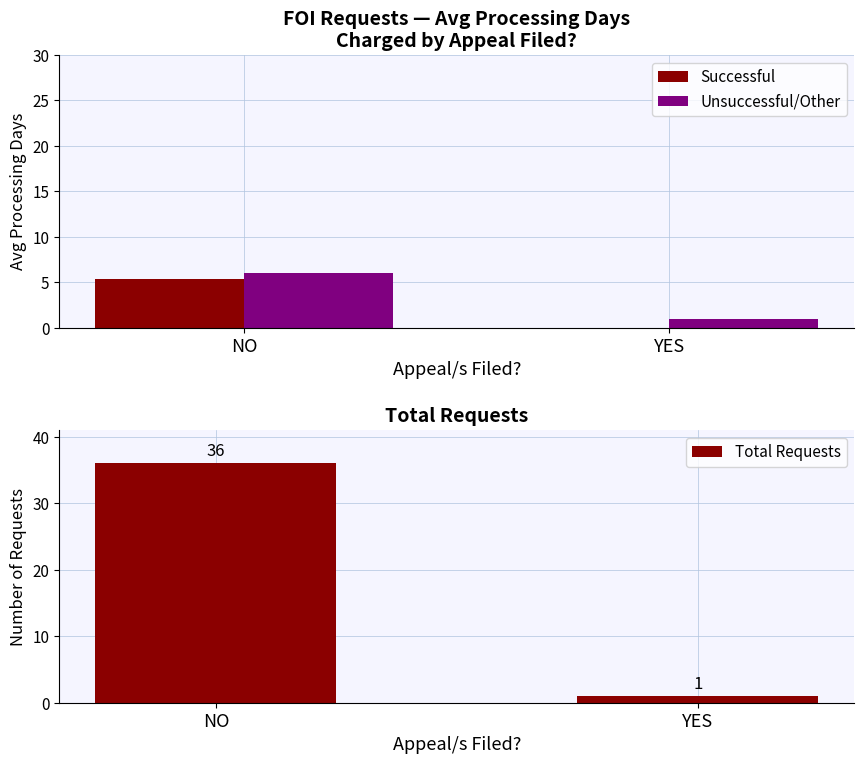

What is the sum of all Successful values?

5.3